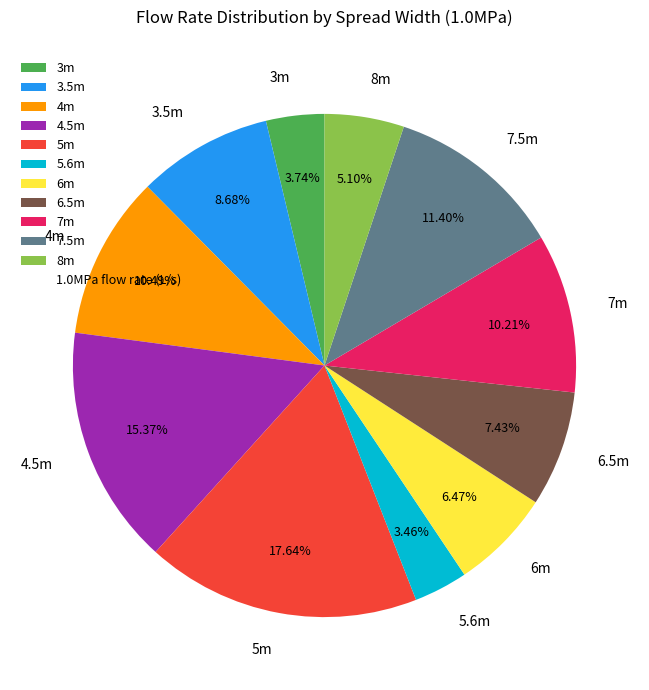

True or false: 7.5m accounts for 2% of the total.

False